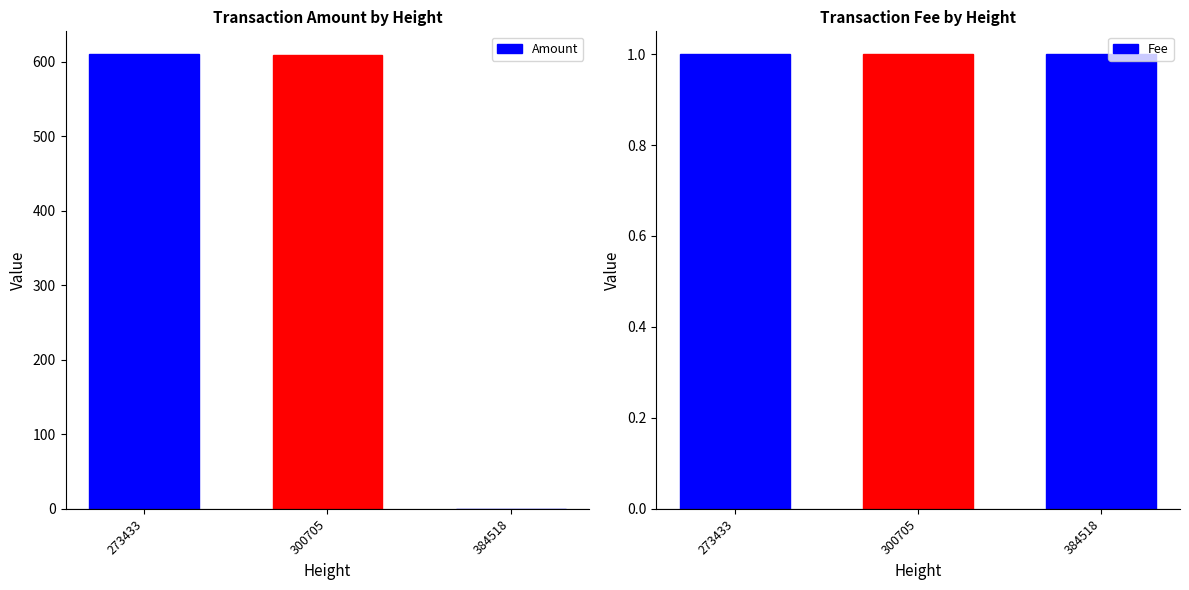

Count the number of data series in this chart.

2